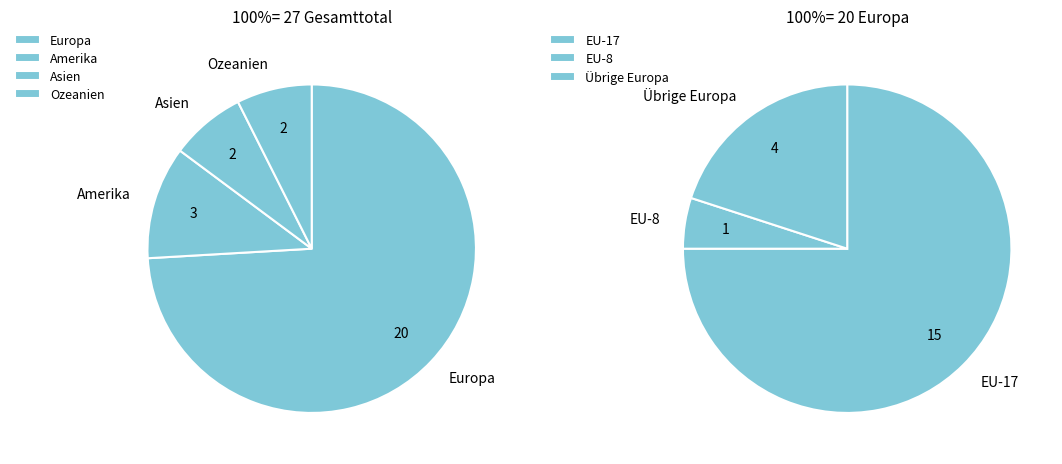

Count the number of slices in the pie.

7